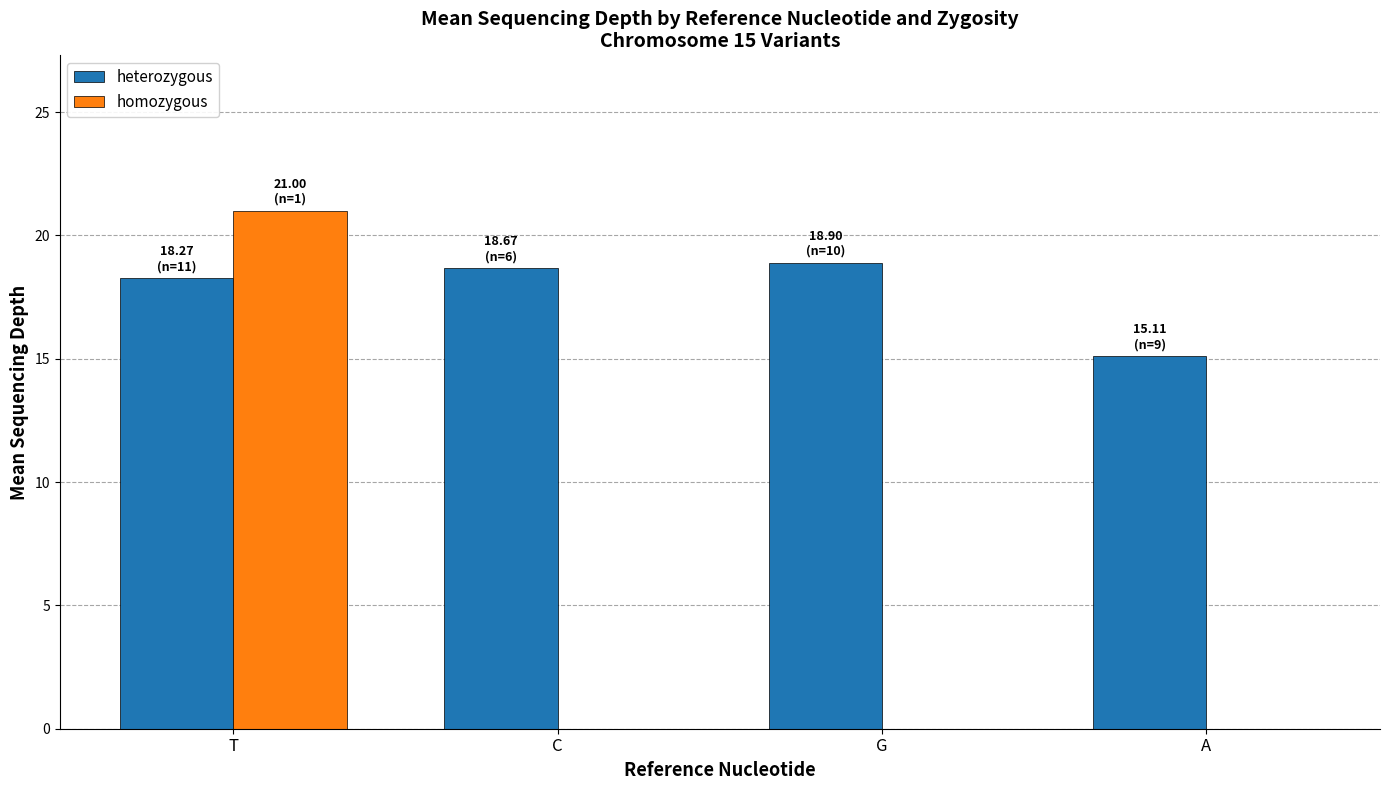

Reading left to right, what are all the values shown in this chart?

heterozygous: T=18.3	C=18.7	G=18.9	A=15.1
homozygous: T=21.0	C=0.0	G=0.0	A=0.0